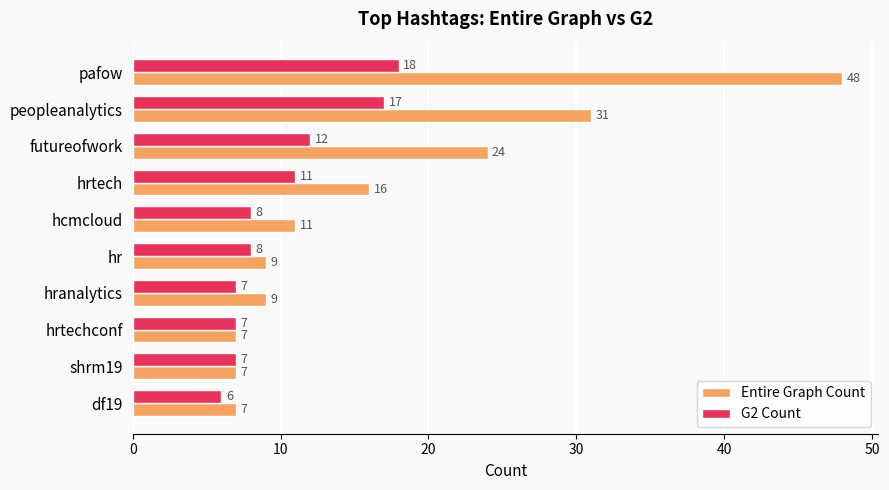

The value of Entire Graph Count at pafow is 12. True or false?

False